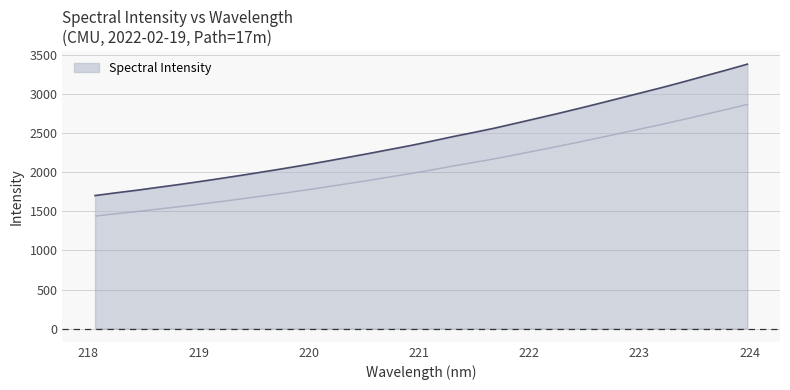

How many lines are shown in the chart?

1